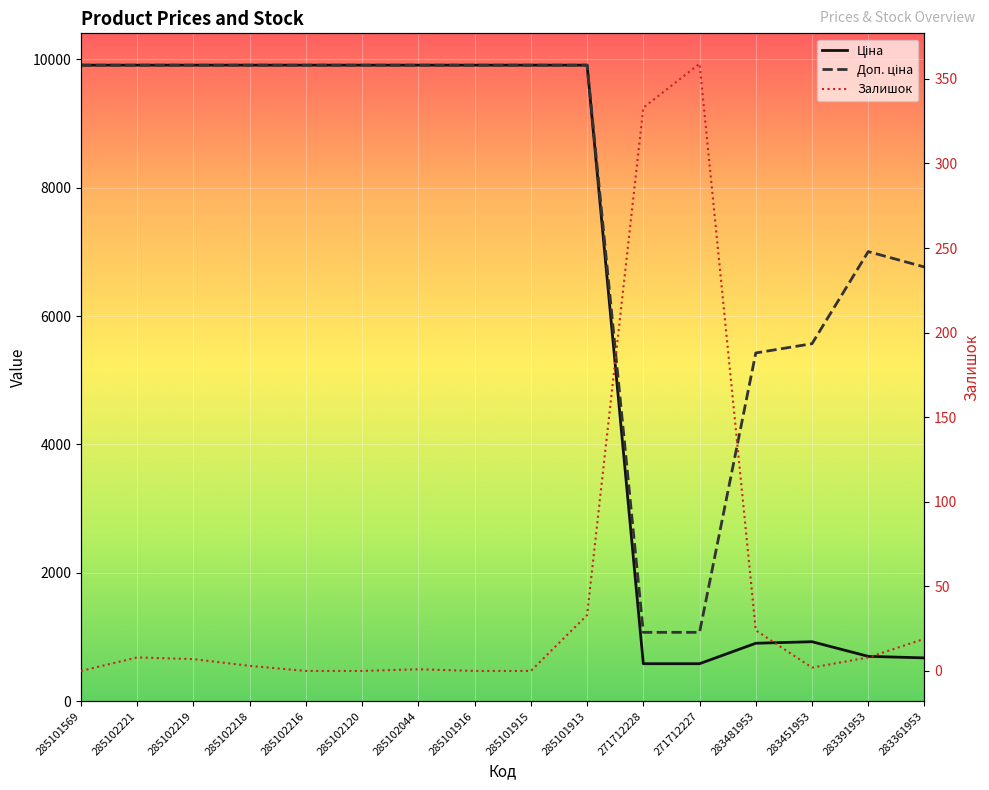

Which has a higher value, 285102218 or 285102221?

285102218